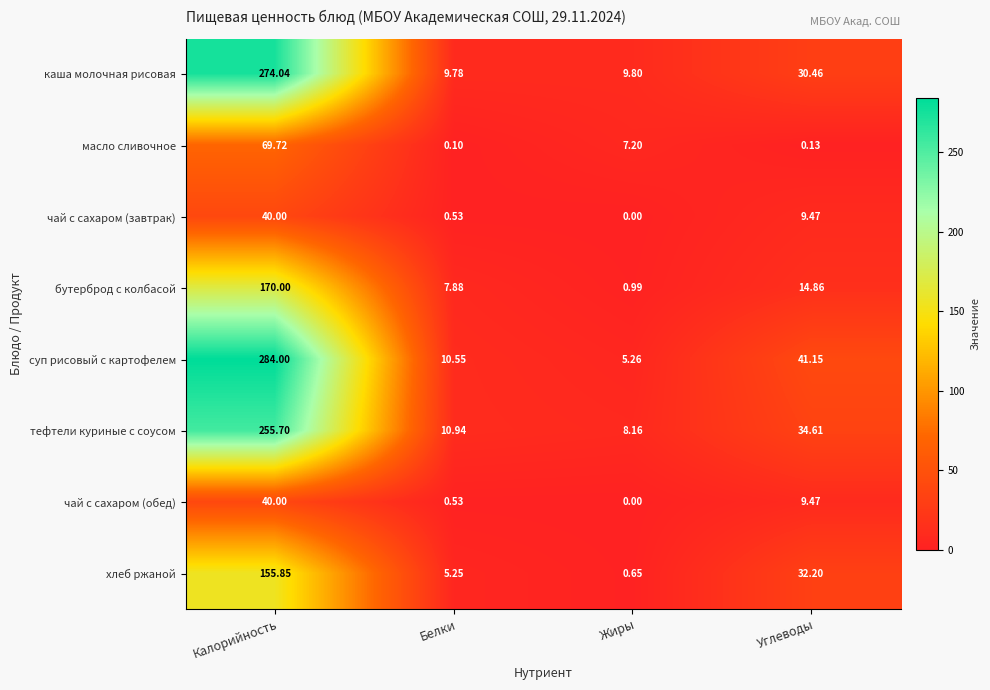

List the labels in order of хлеб ржаной value, smallest first.

Жиры, Белки, Углеводы, Калорийность